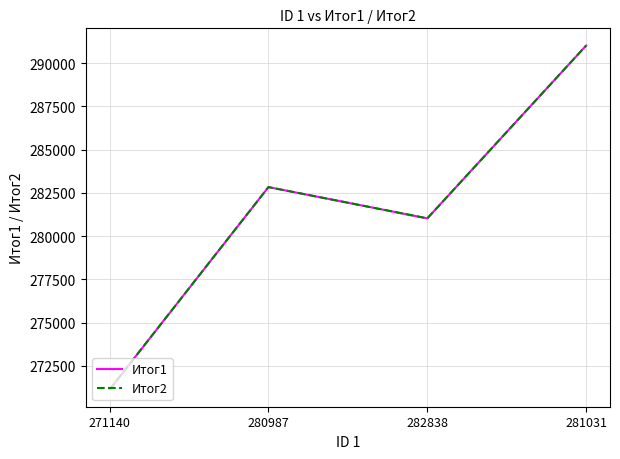

Does the chart display data point markers on the line(s)?

No